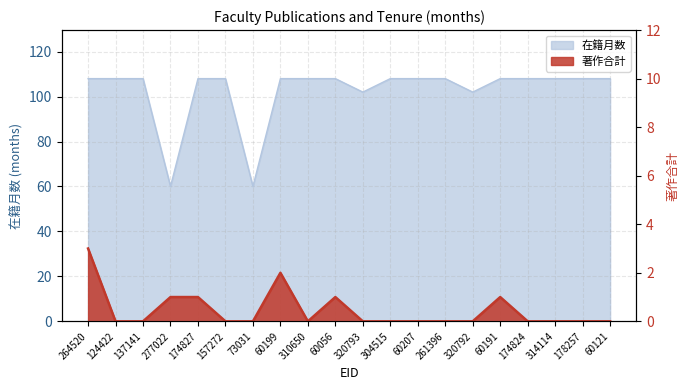

Reading left to right, extract all data points from this chart.

264520=3	124422=0	137141=0	277022=1	174827=1	157272=0	73031=0	60199=2	310650=0	60056=1	320793=0	304515=0	60207=0	261396=0	320792=0	60191=1	174824=0	314114=0	178257=0	60121=0